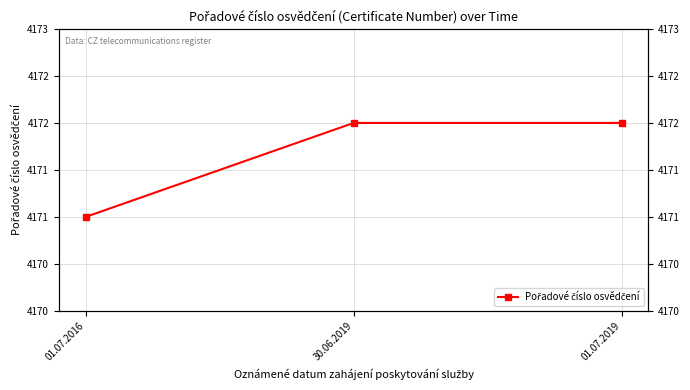

What is the sum of all values?

12515